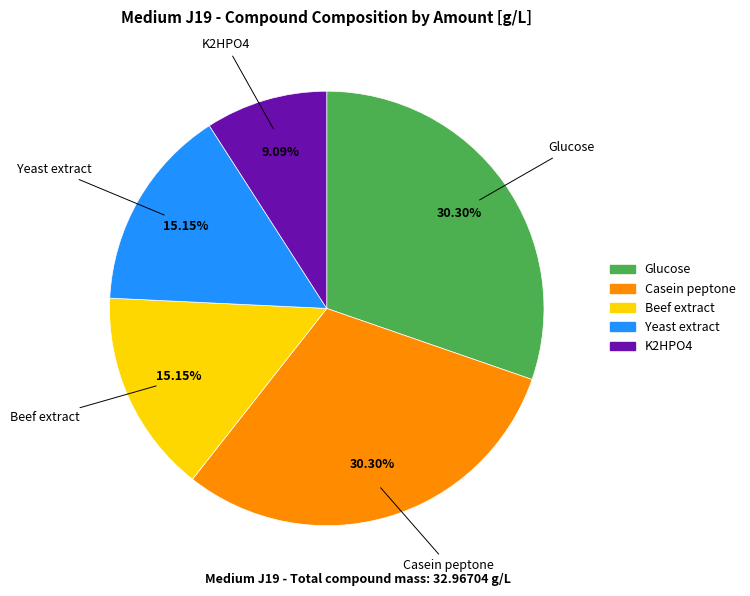

Does Glucose represent more than half of the total?

No